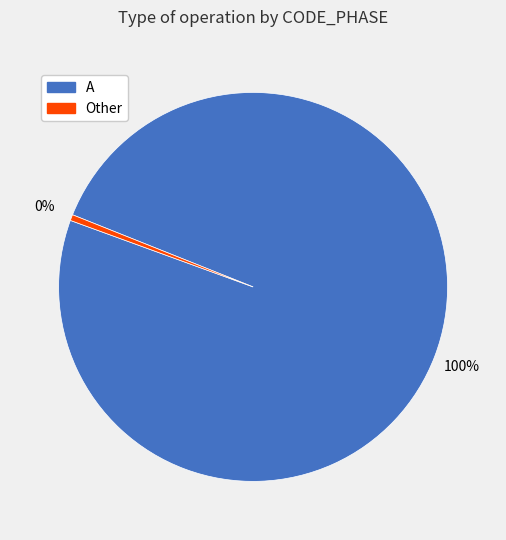

Is there a majority slice in this chart?

Yes